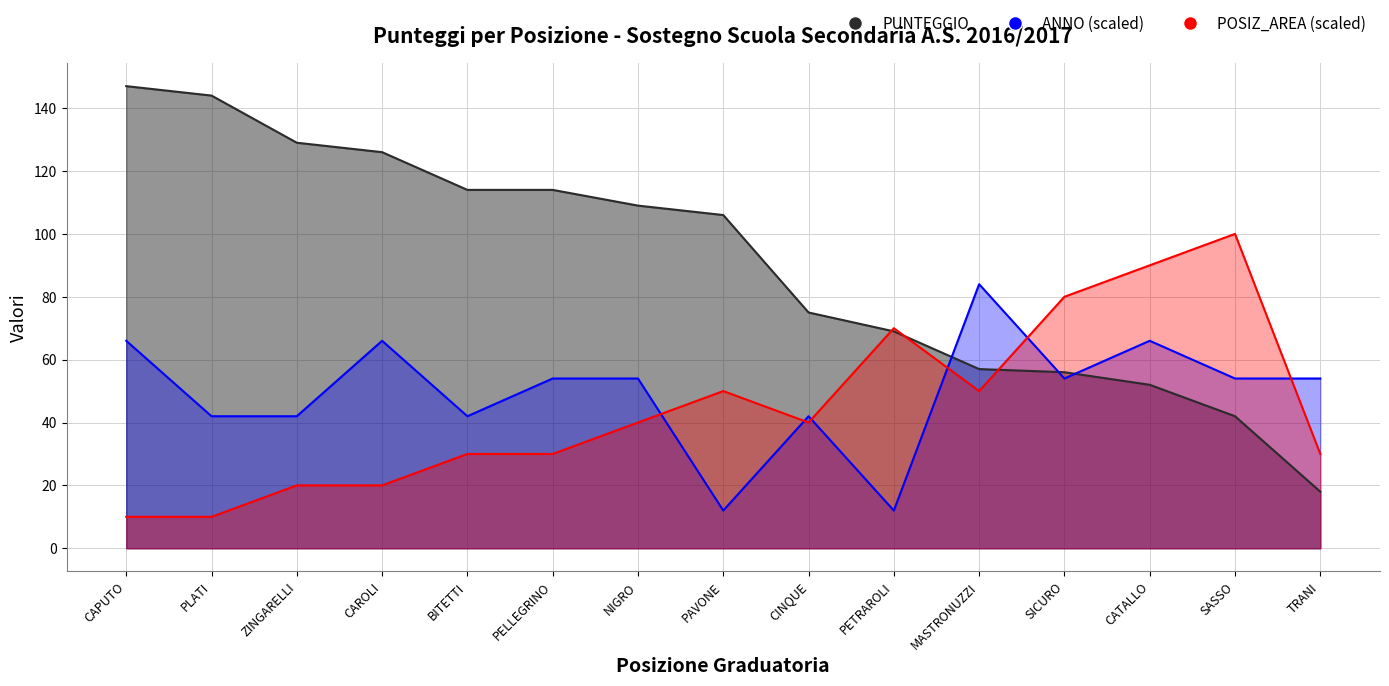

Reading left to right, list all the values displayed in this chart.

PUNTEGGIO: CAPUTO=147	PLATI=144	ZINGARELLI=129	CAROLI=126	BITETTI=114	PELLEGRINO=114	NIGRO=109	PAVONE=106	CINQUE=75	PETRAROLI=69	MASTRONUZZI=57	SICURO=56	CATALLO=52	SASSO=42	TRANI=18
POSIZ_AREA: CAPUTO=10	PLATI=10	ZINGARELLI=20	CAROLI=20	BITETTI=30	PELLEGRINO=30	NIGRO=40	PAVONE=50	CINQUE=40	PETRAROLI=70	MASTRONUZZI=50	SICURO=80	CATALLO=90	SASSO=100	TRANI=30
ANNO: CAPUTO=66	PLATI=42	ZINGARELLI=42	CAROLI=66	BITETTI=42	PELLEGRINO=54	NIGRO=54	PAVONE=12	CINQUE=42	PETRAROLI=12	MASTRONUZZI=84	SICURO=54	CATALLO=66	SASSO=54	TRANI=54